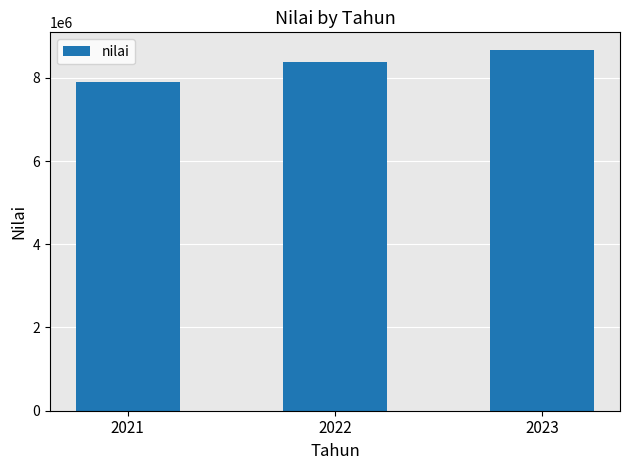

What is the change in value from 2022 to 2023?

+281228.7